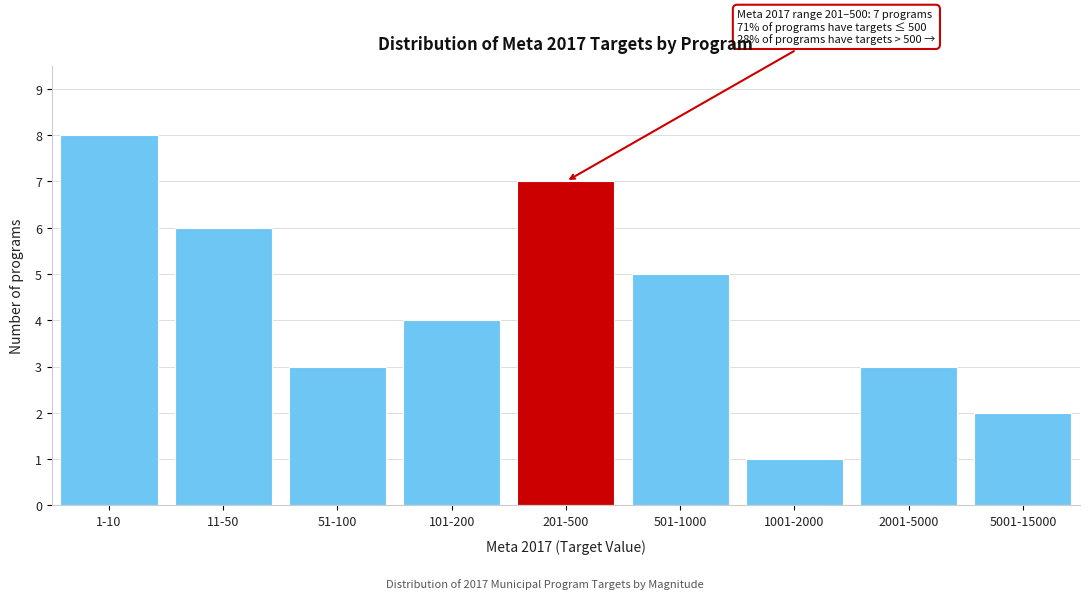

Reading left to right, what are all the values shown in this chart?

8	6	3	4	7	5	1	3	2